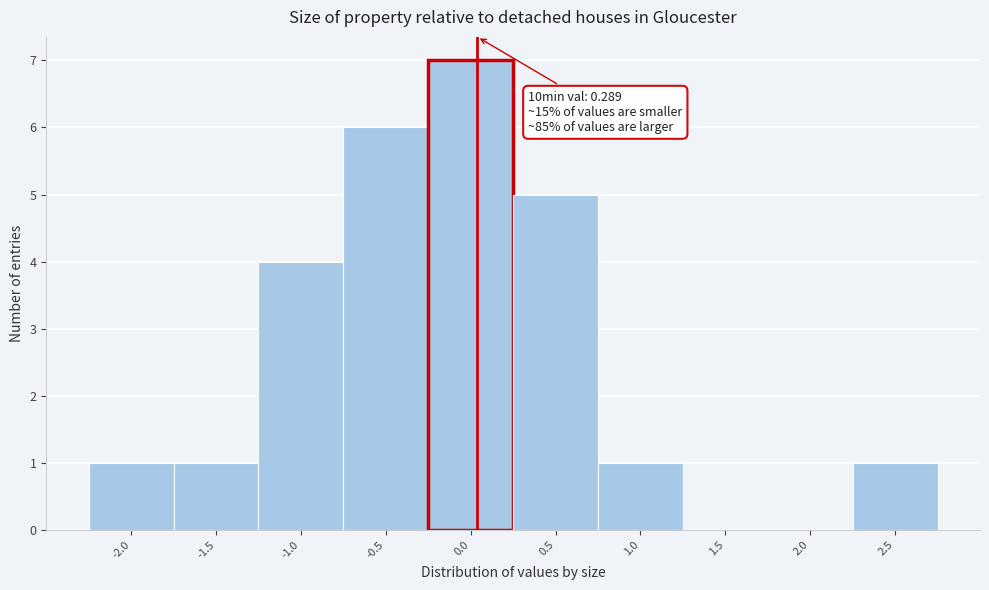

Reading left to right, extract all data points from this chart.

-2.0=1	-1.5=1	-1.0=4	-0.5=6	0.0=7	0.5=5	1.0=1	1.5=0	2.0=0	2.5=1